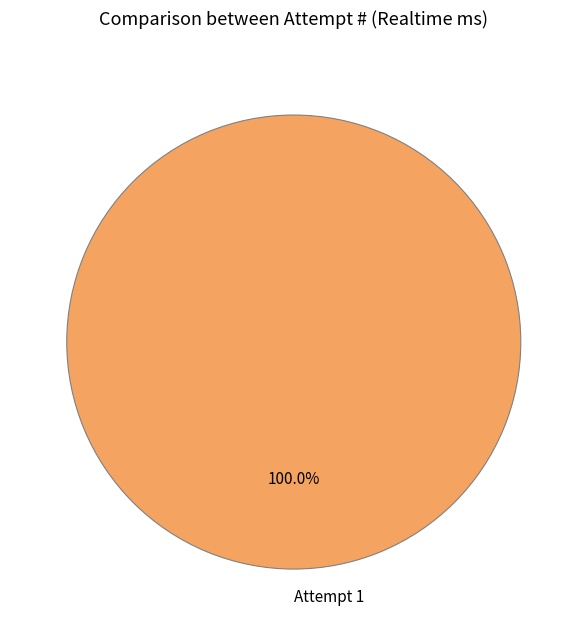

Rank the categories by value from lowest to highest.

Attempt 1